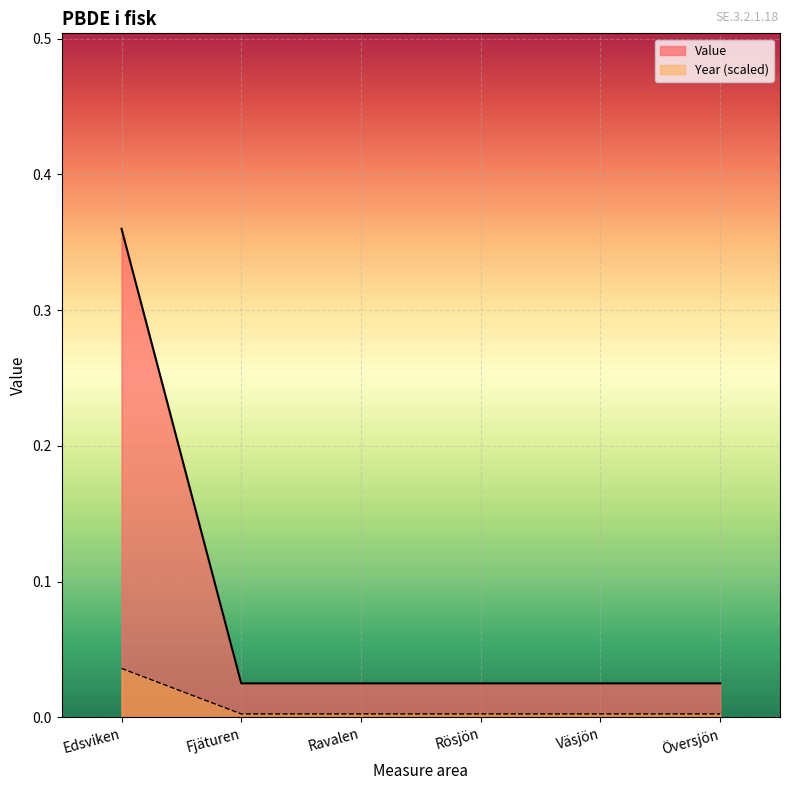

What is the label of the 2nd point from the right?

Väsjön